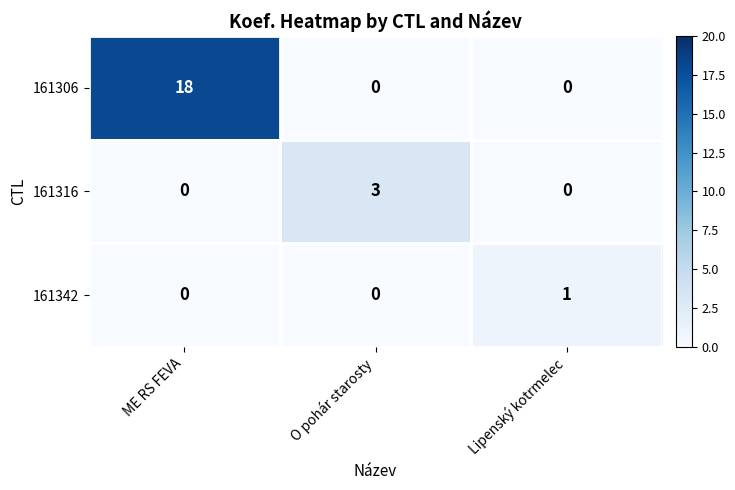

Which series has the widest spread of values?

161306